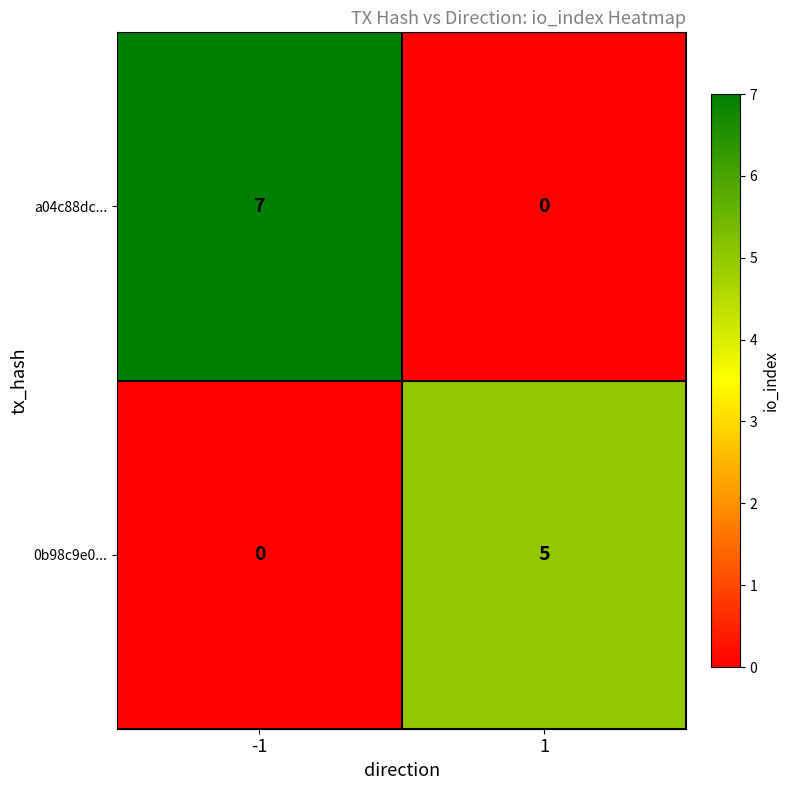

How many positive values does the 0b98c9e0... series have?

1